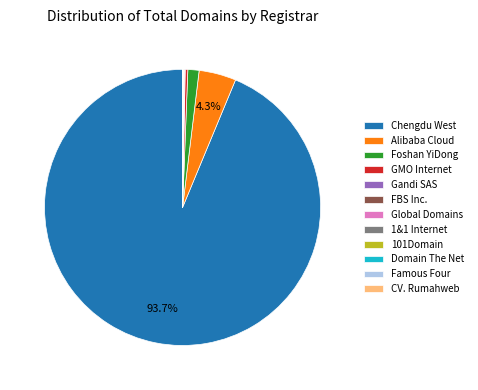

Which category has the biggest portion of the pie?

Chengdu West